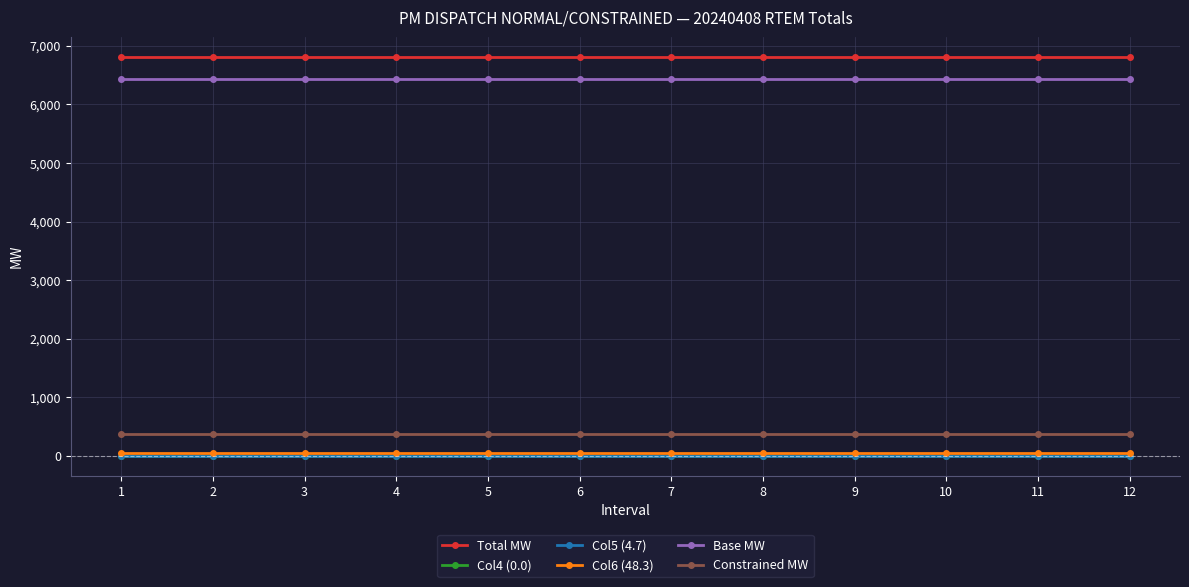

What is the lowest value of the Total MW series?

6816.5